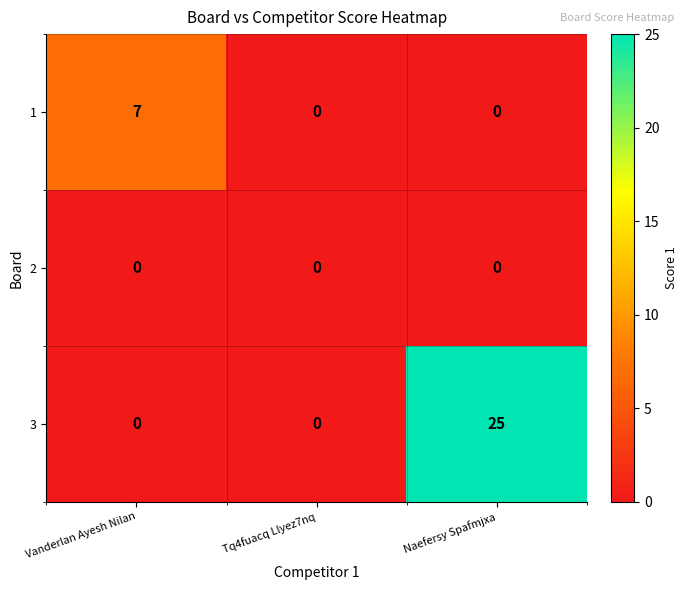

Count the number of categories in the chart.

3